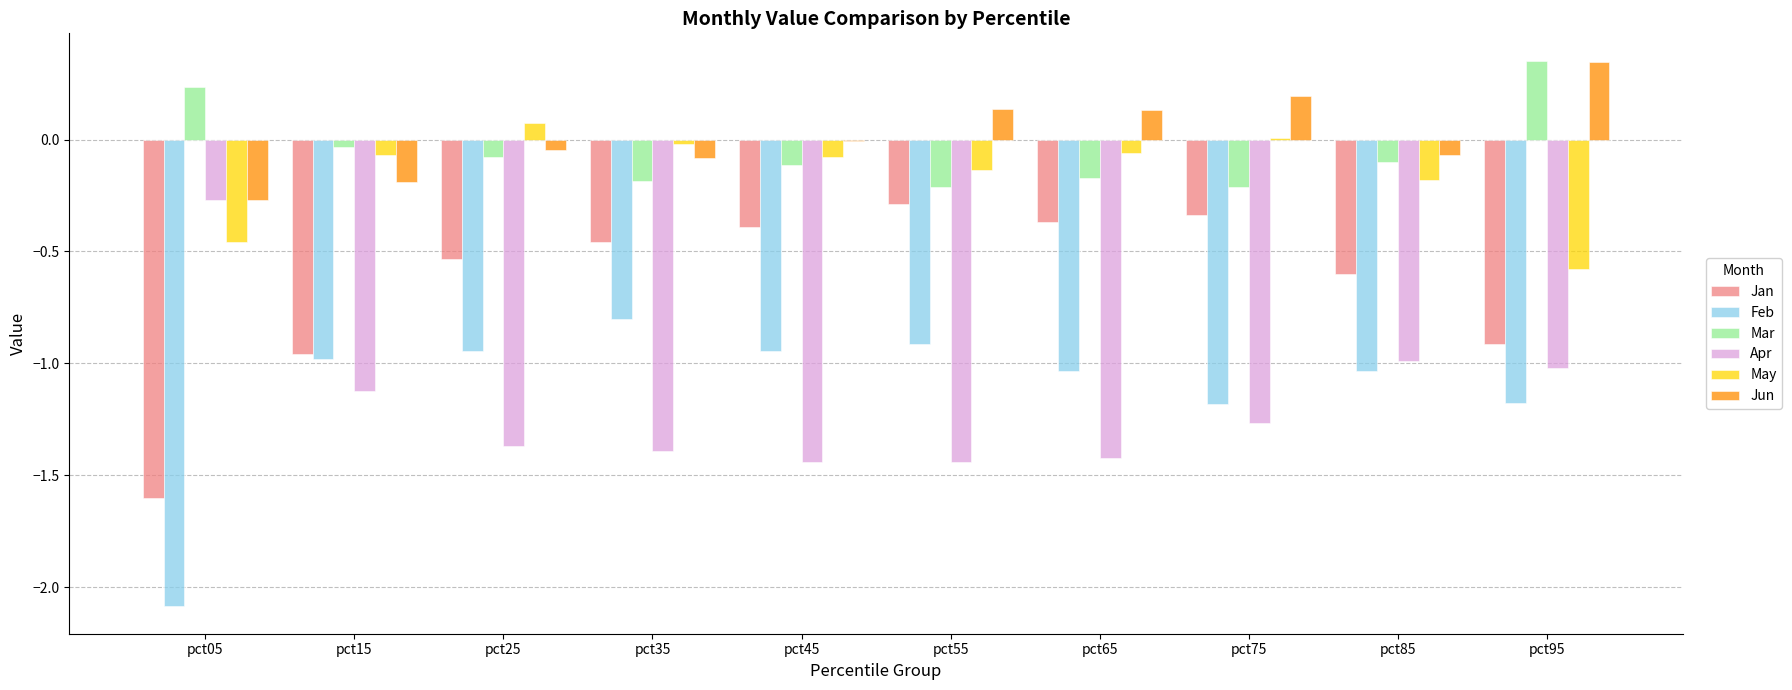

At which label does Mar first exceed 0?

pct05